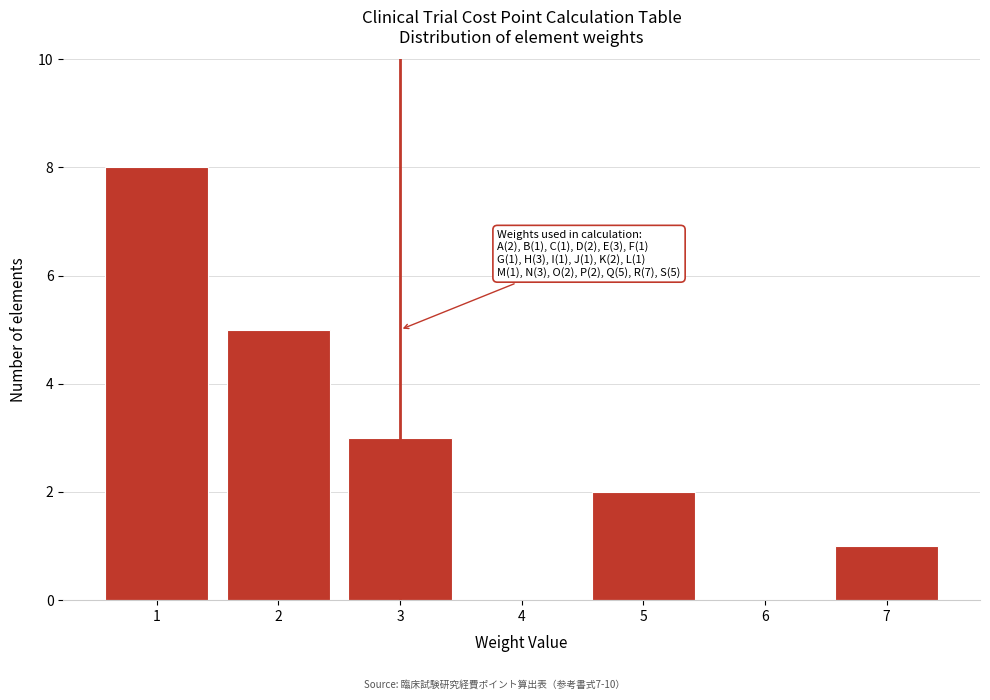

Which range on the x-axis has the tallest bar?

0.5 to 1.5